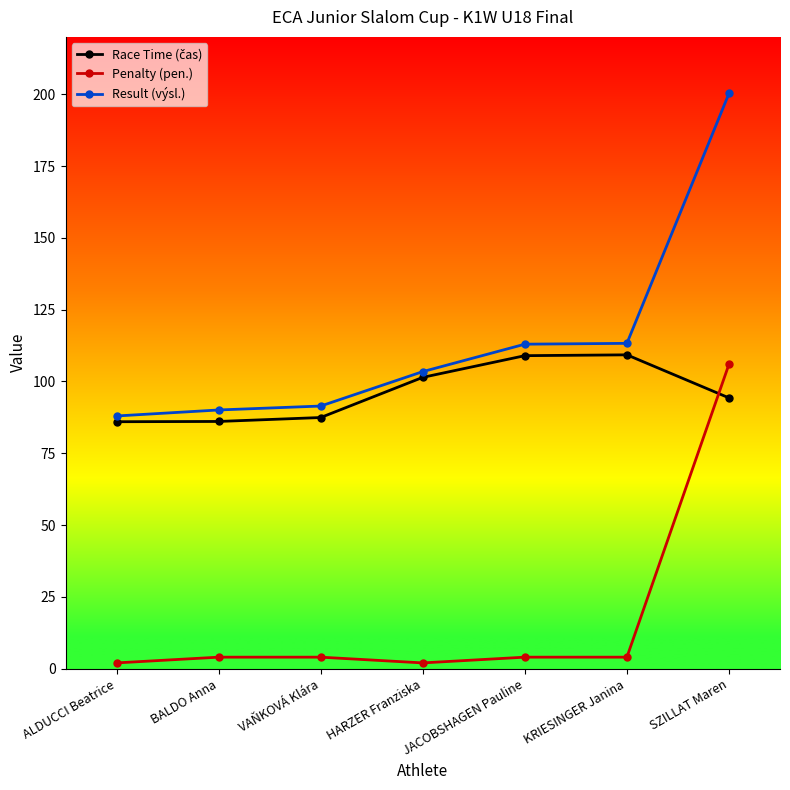

At which category is the sum across all series the highest?

SZILLAT Maren